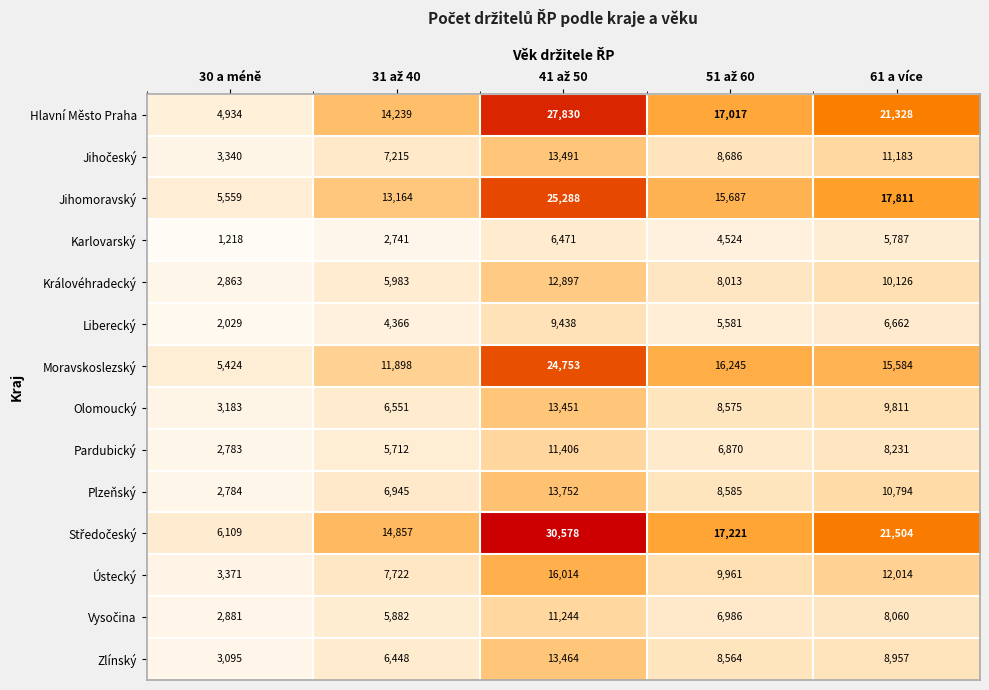

How many distinct data groups are displayed?

14